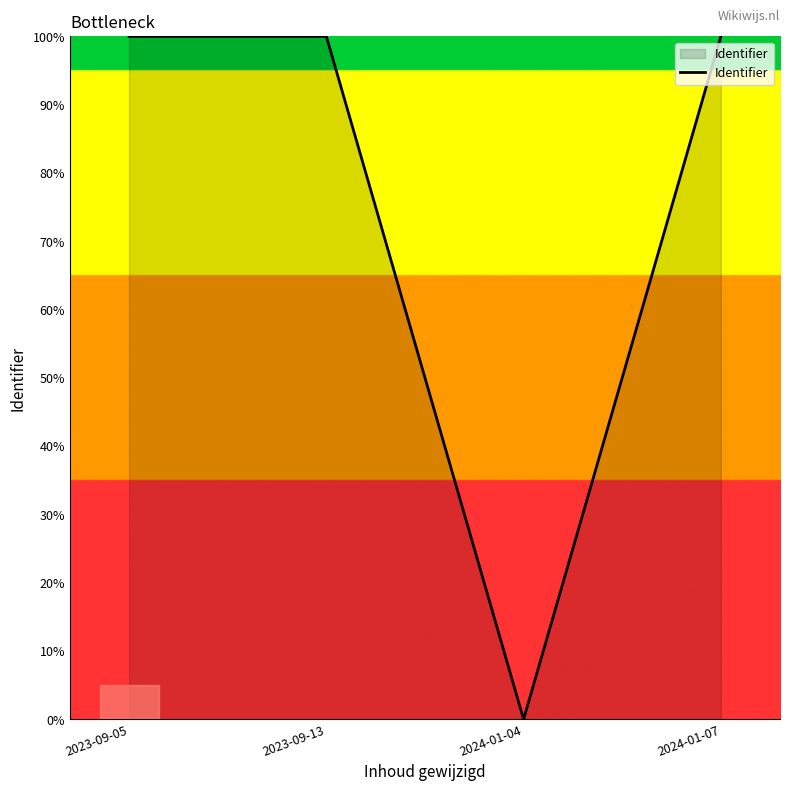

True or false: there are more than 1 points higher than both neighbors.

False